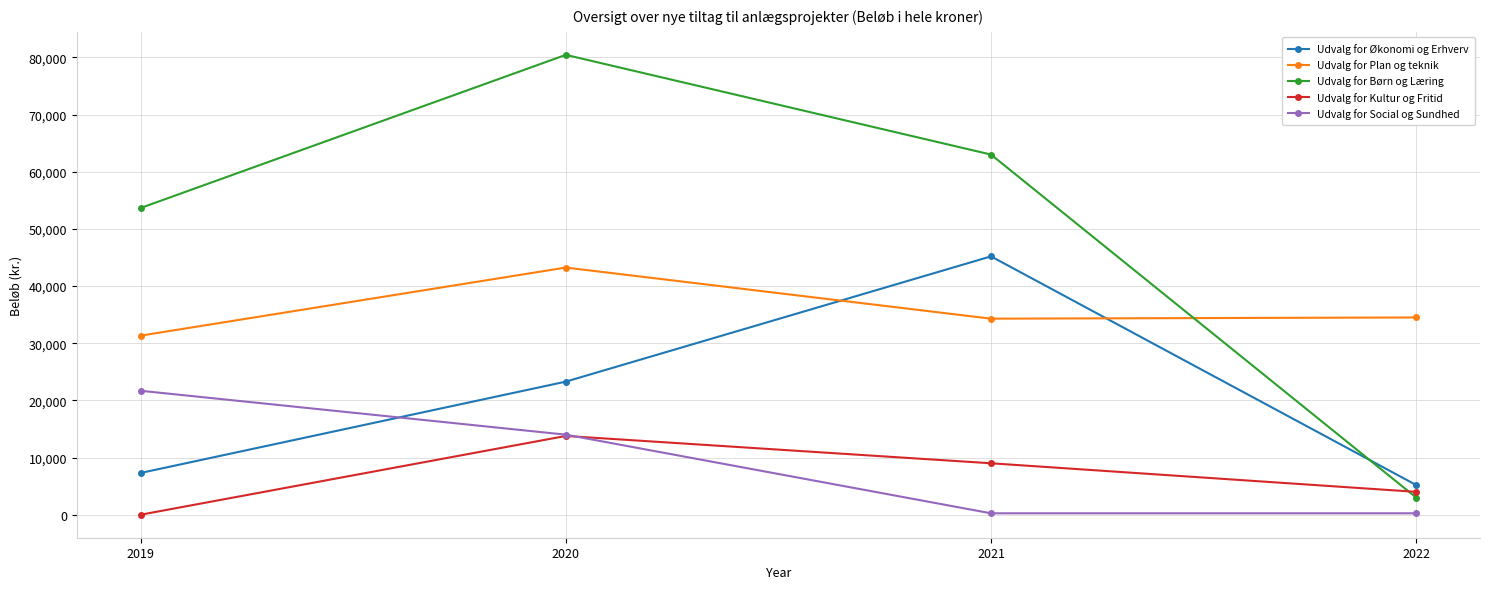

What is the minimum value for Udvalg for Plan og teknik?

31324.4